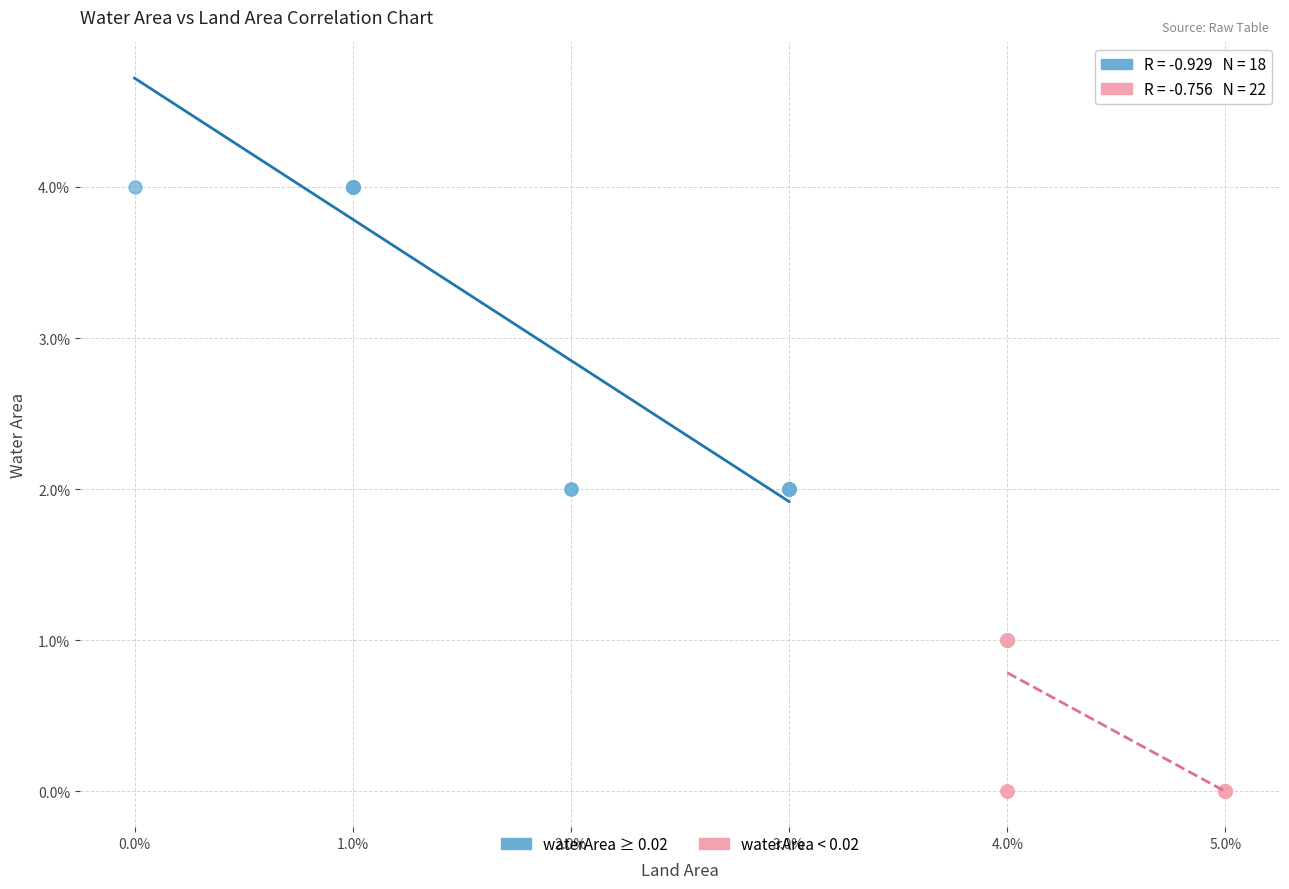

What are all the series names shown in the legend?

waterArea ≥ 0.02, waterArea < 0.02